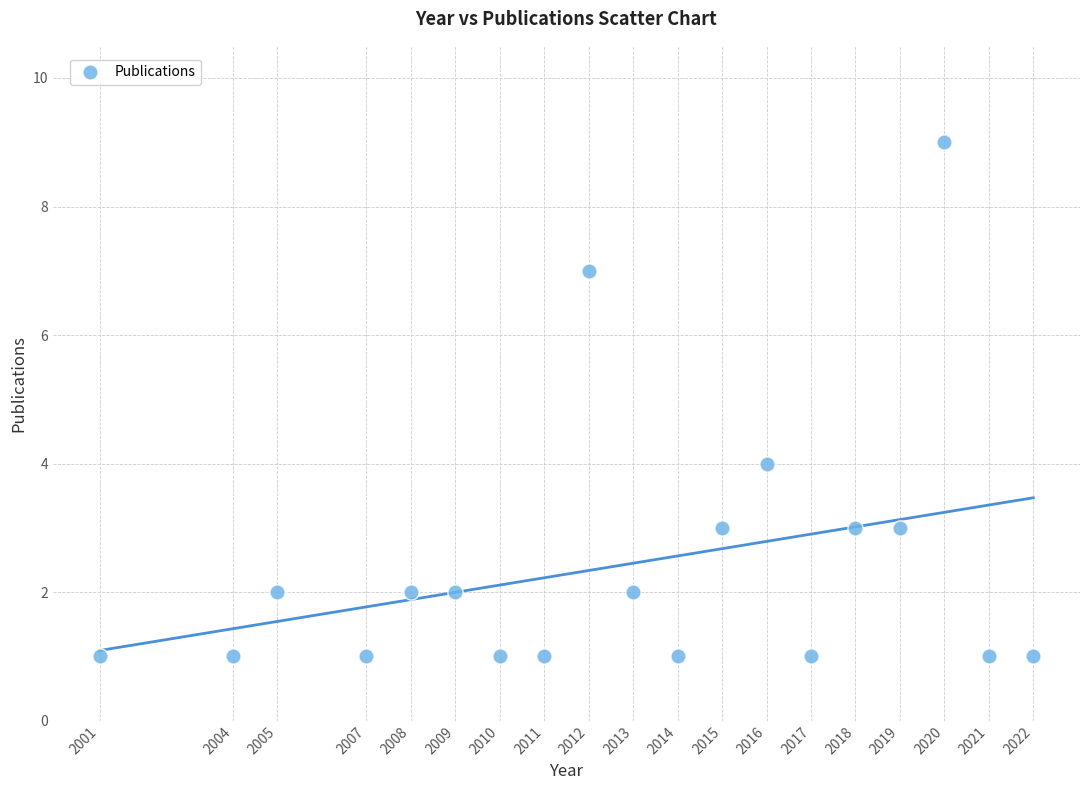

What is the range of X values (max minus min)?

21